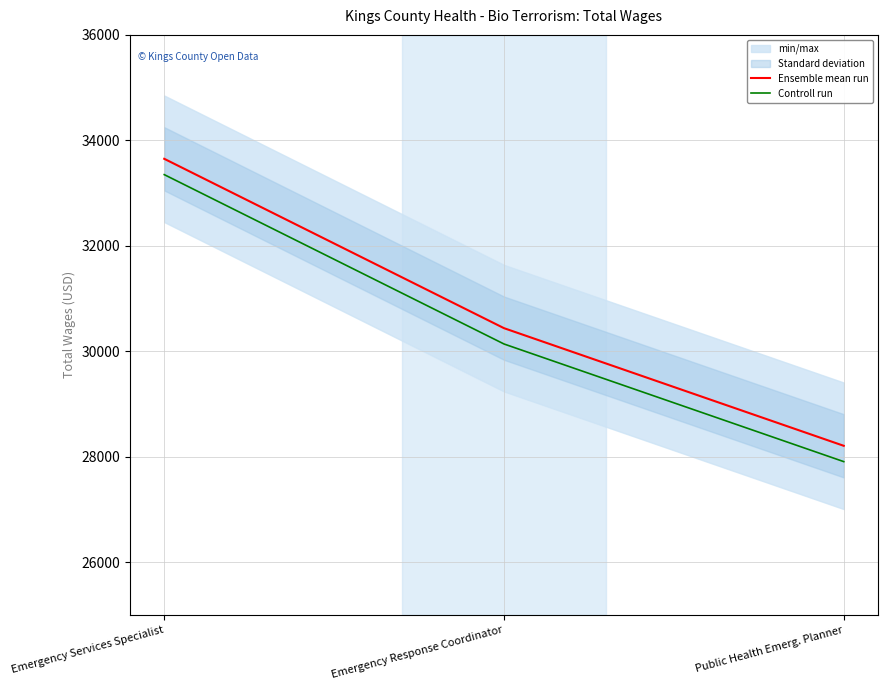

How many series are shown in this chart?

2